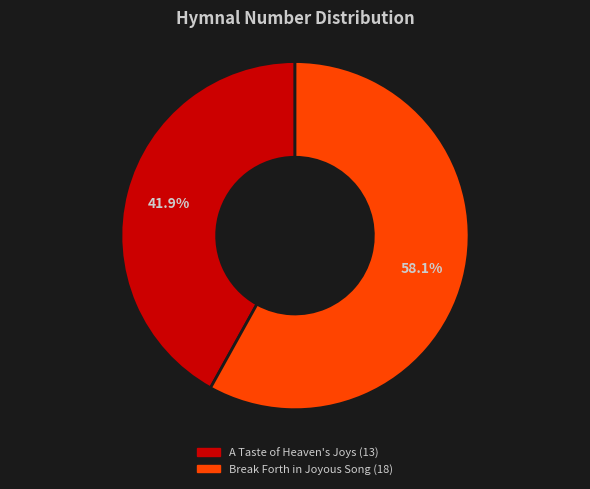

To the nearest percent, what percentage of the pie is Break Forth in Joyous Song?

58%